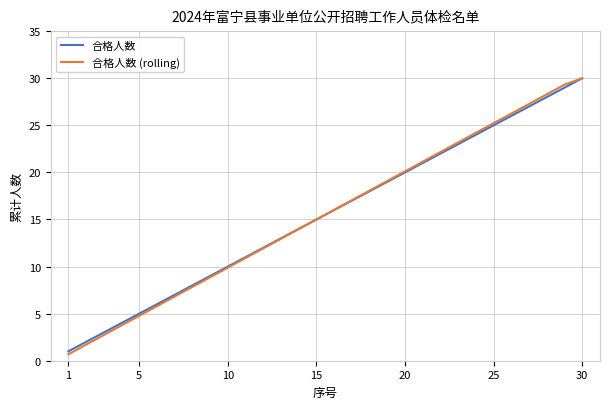

Which series has the widest spread of values?

合格人数 (rolling)